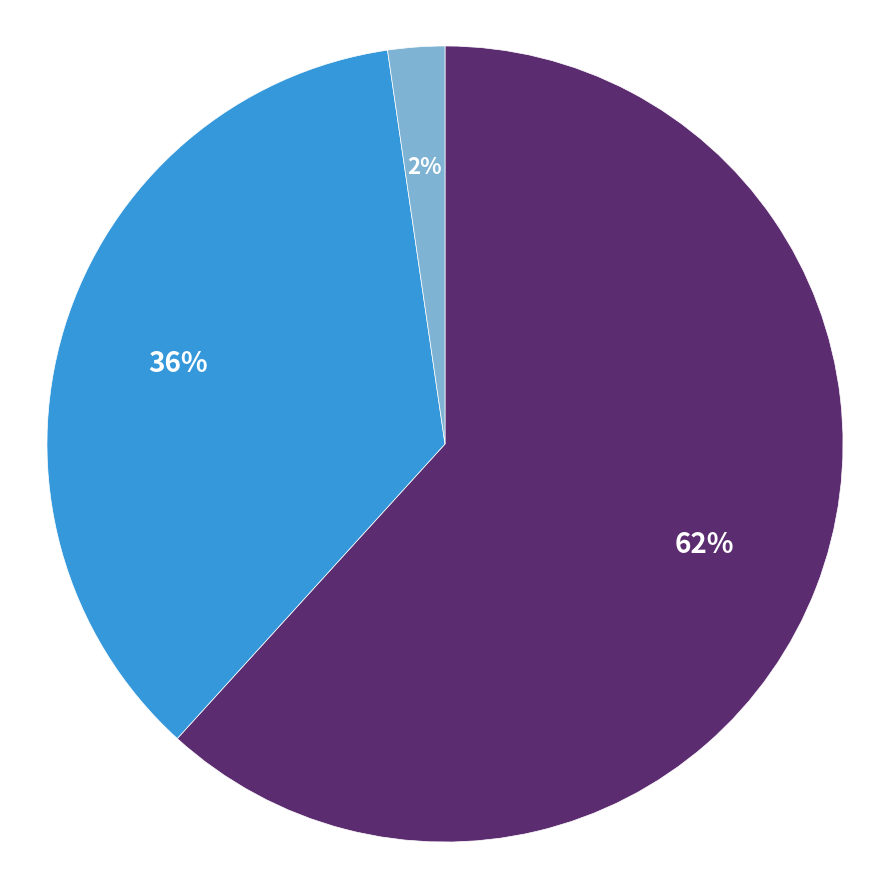

To the nearest percent, what is the average slice percentage?

33%